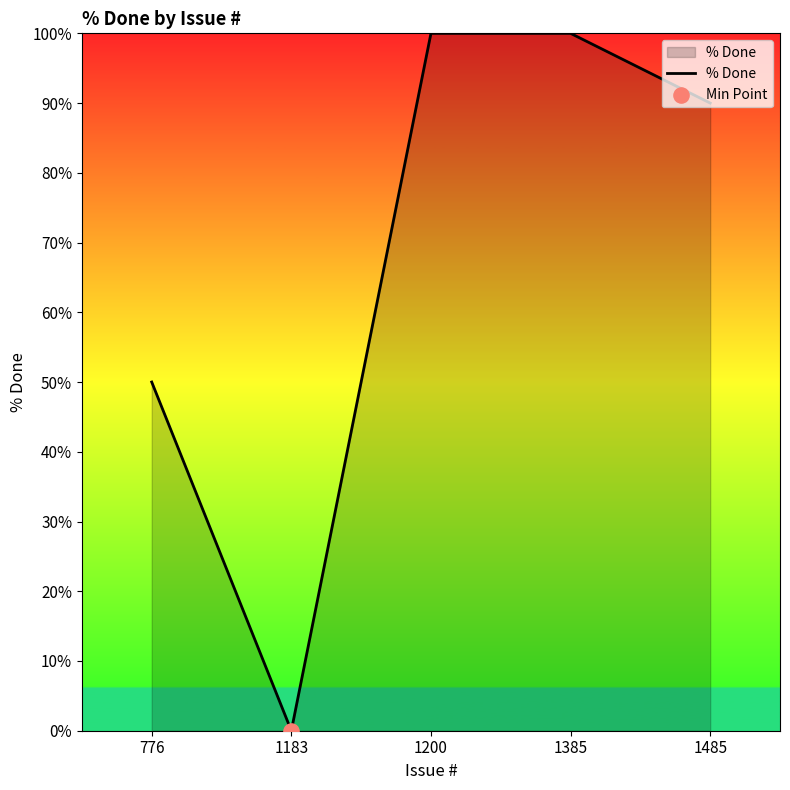

Which has a higher value, 1200 or 776?

1200